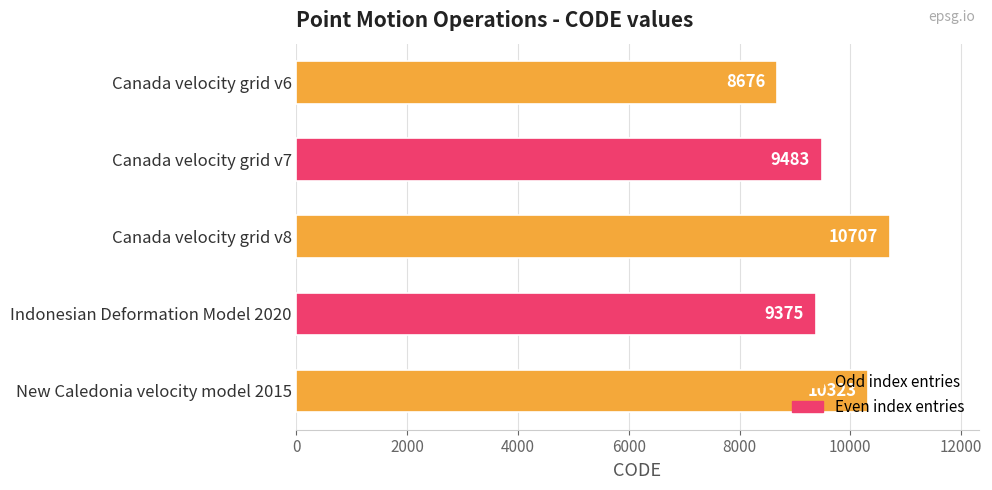

Rank the categories by value from lowest to highest.

Canada velocity grid v6, Indonesian Deformation Model 2020, Canada velocity grid v7, New Caledonia velocity model 2015, Canada velocity grid v8